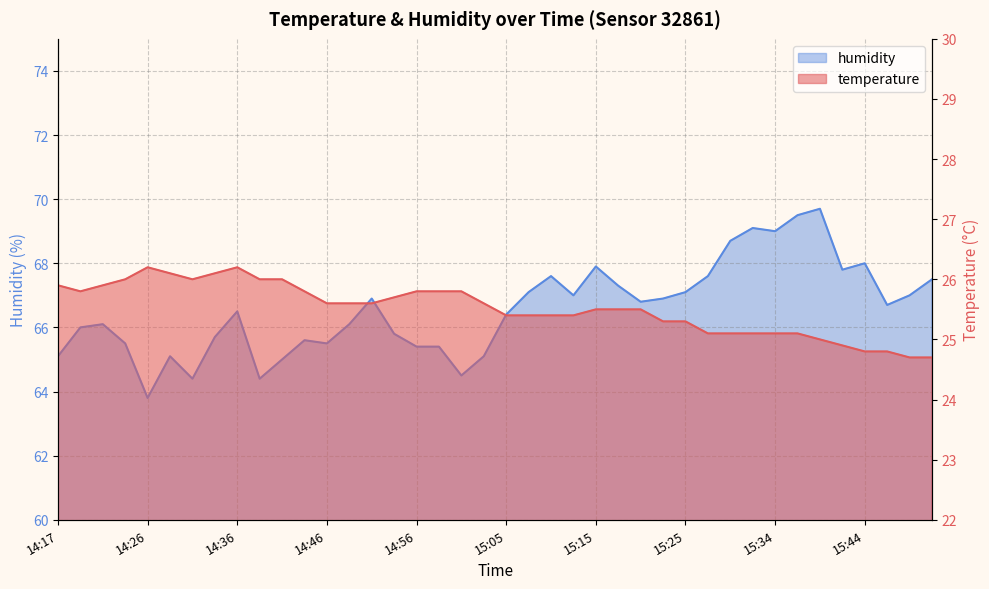

Between 14:24 and 15:30, which series saw the biggest shift?

humidity